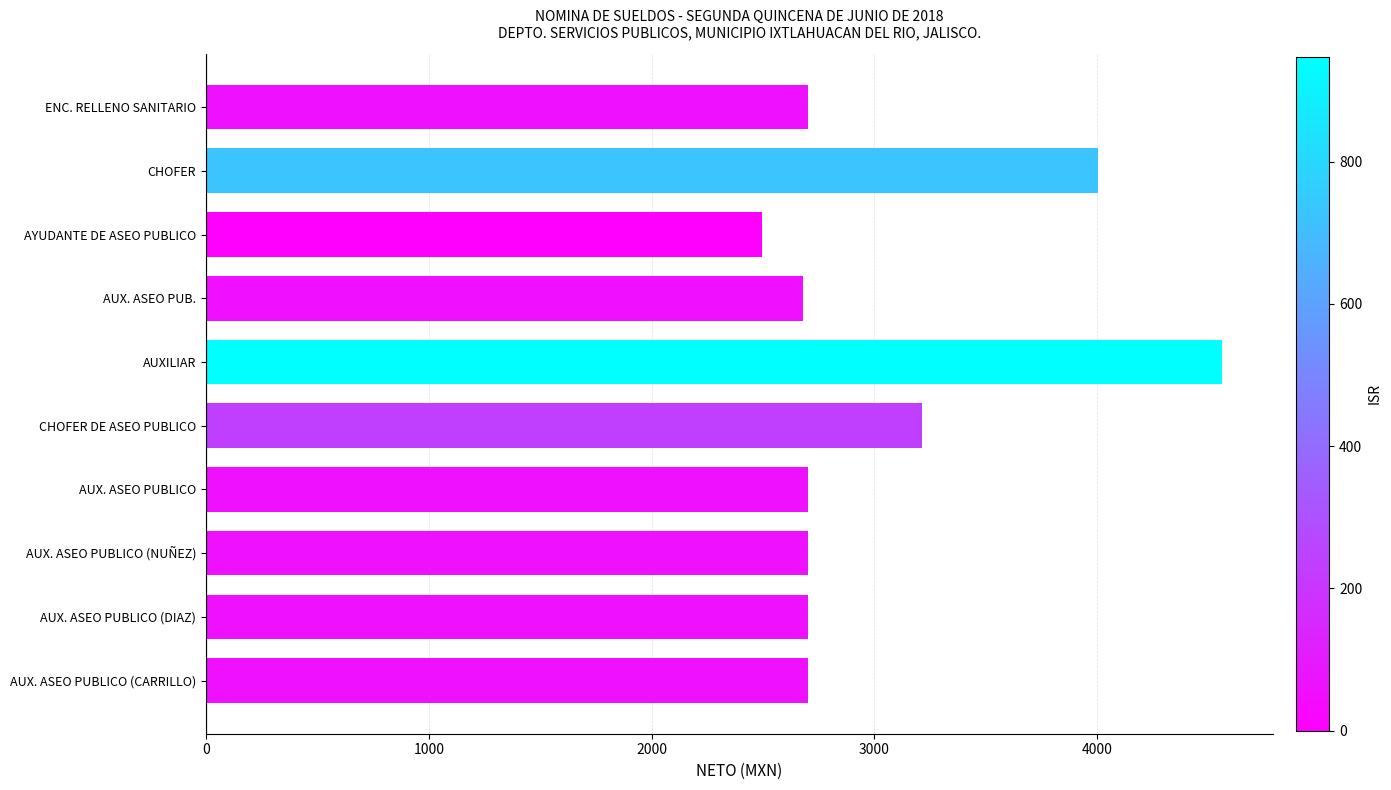

True or false: the data shows 2496.3 at AYUDANTE DE ASEO PUBLICO.

True